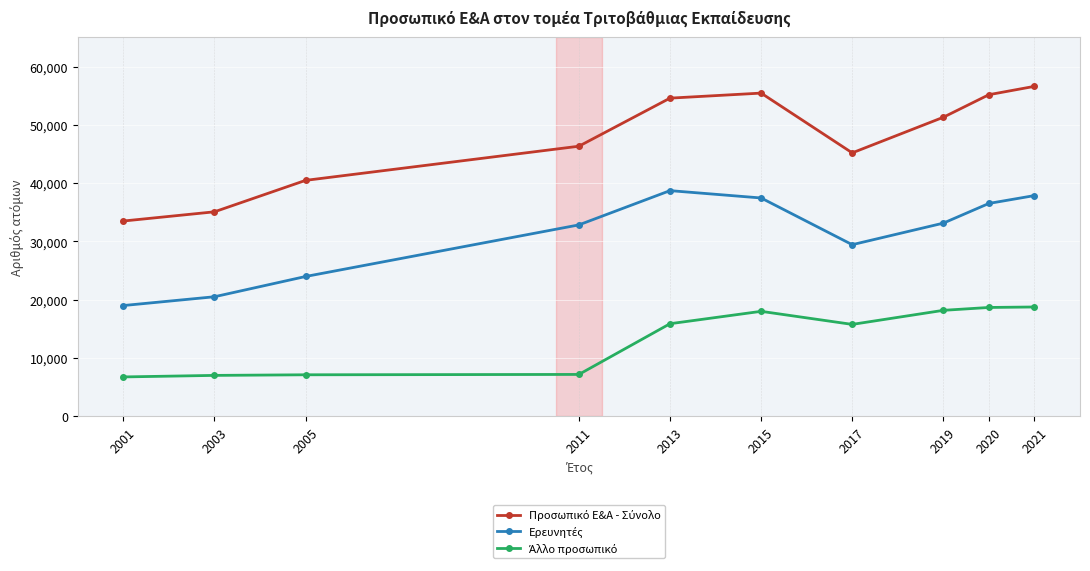

What is the spread (max minus min) of values at 2015?

37463